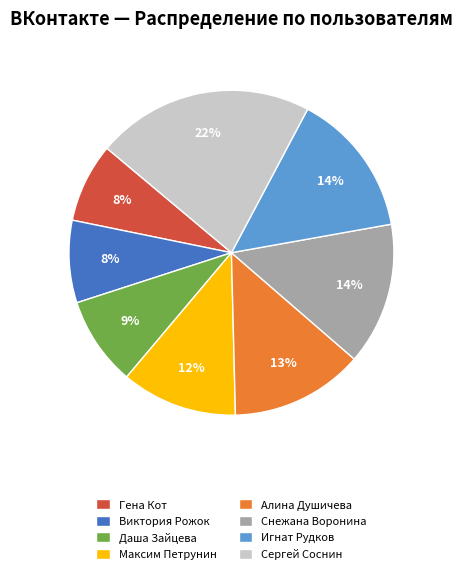

True or false: Виктория Рожок accounts for 1% of the total.

False